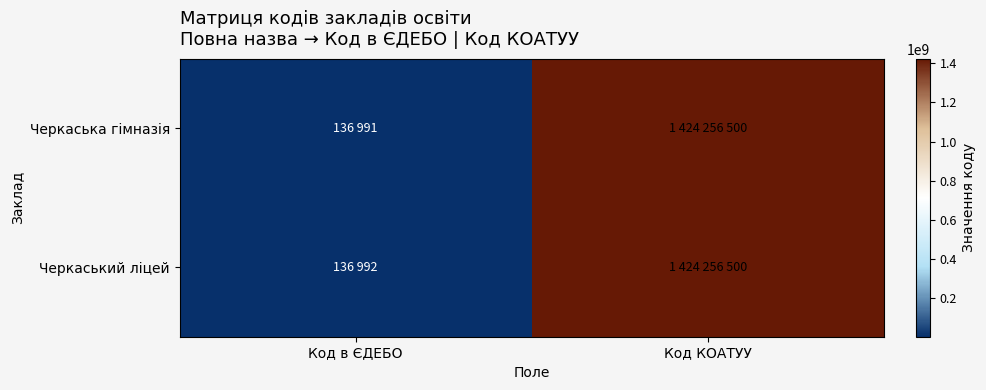

Reading right to left, transcribe all the data shown in this chart.

Черкаська гімназія: Код КОАТУУ=1424256500	Код в ЄДЕБО=136991
Черкаський ліцей: Код КОАТУУ=1424256500	Код в ЄДЕБО=136992